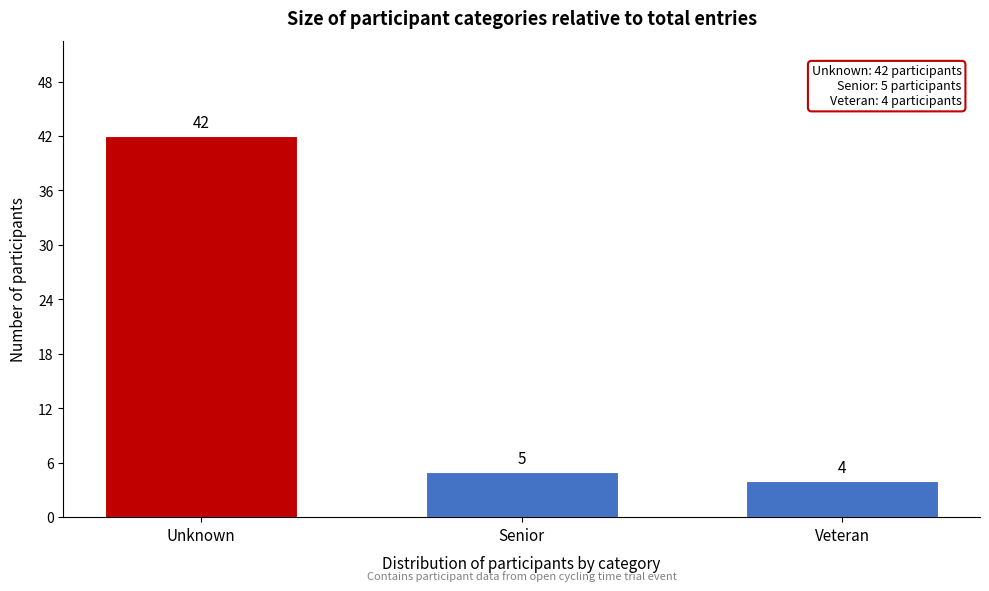

Reading left to right, list all the values displayed in this chart.

Unknown=42	Senior=5	Veteran=4